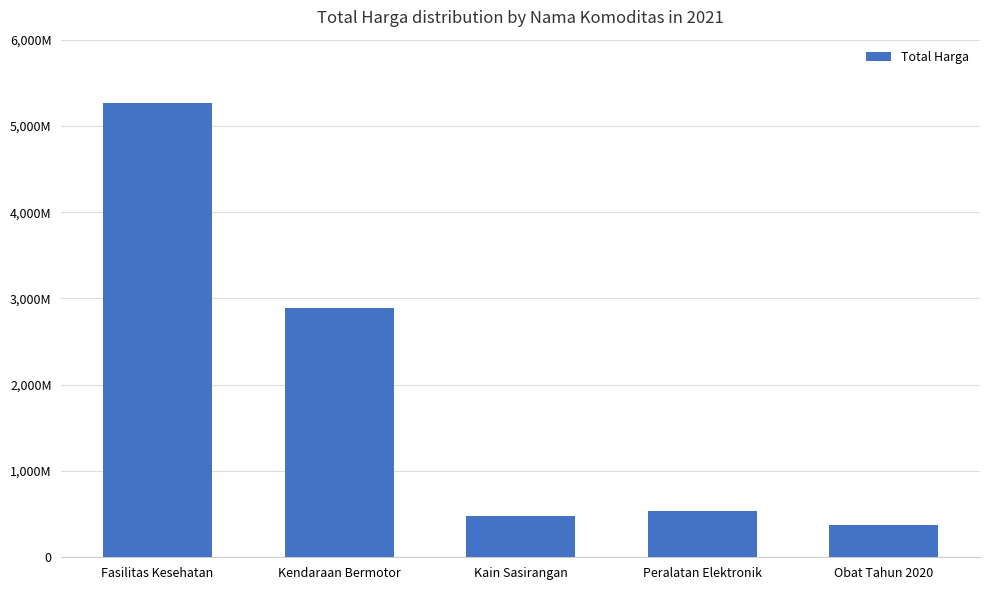

At which category does the chart reach its minimum across all series?

Obat Tahun 2020